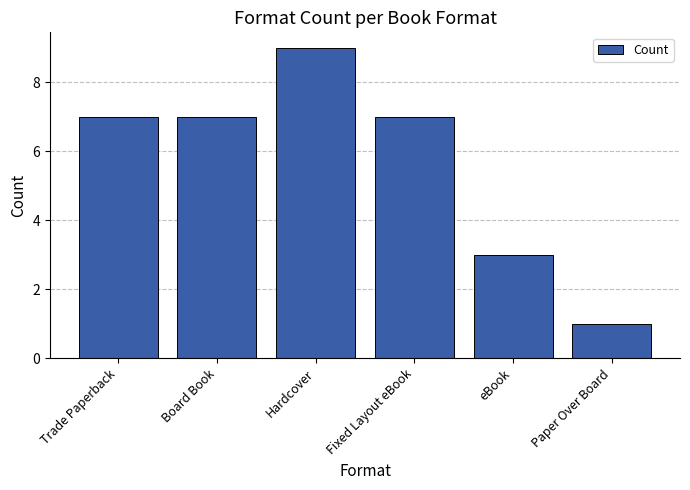

Approximately how many times larger is the value at Hardcover compared to Fixed Layout eBook?

1.3